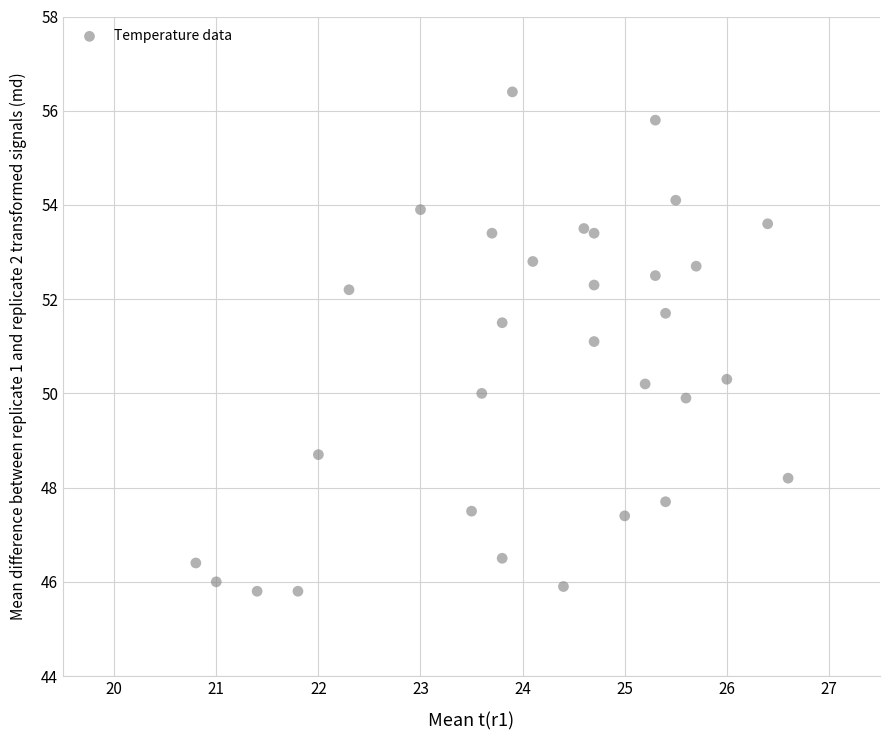

What is the range of Y values (max minus min)?

10.6